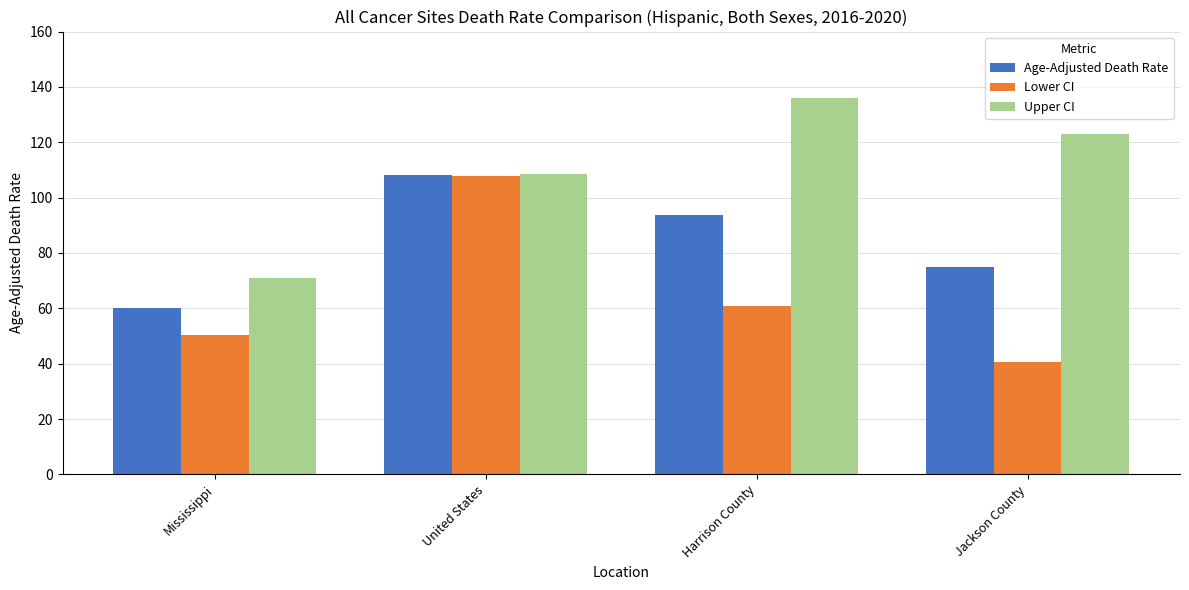

At Mississippi, list the series in order from smallest to largest.

Lower CI, Age-Adjusted Death Rate, Upper CI